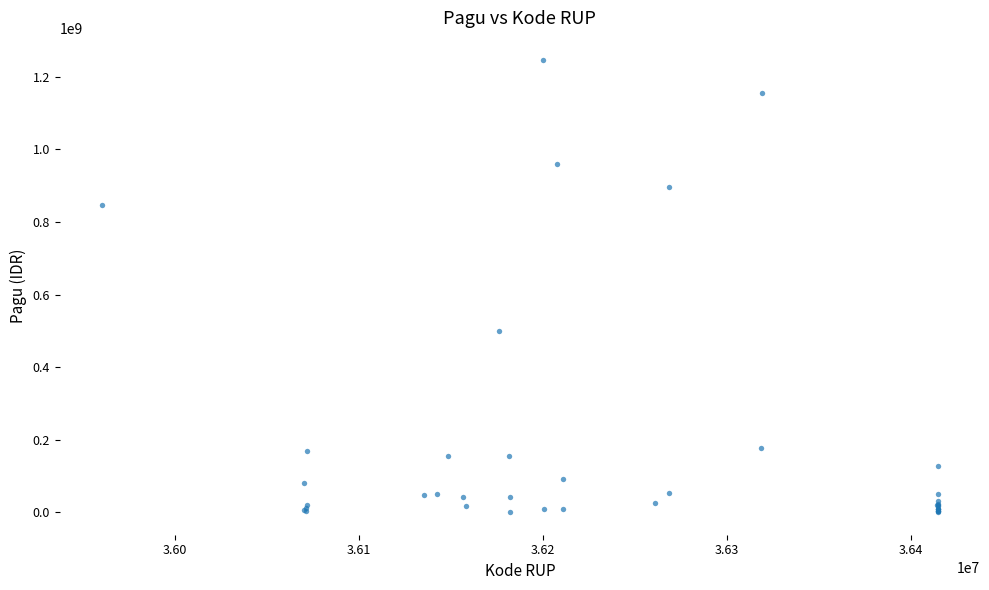

What Y value in the scatter plot is closest to 622840000?

499932000